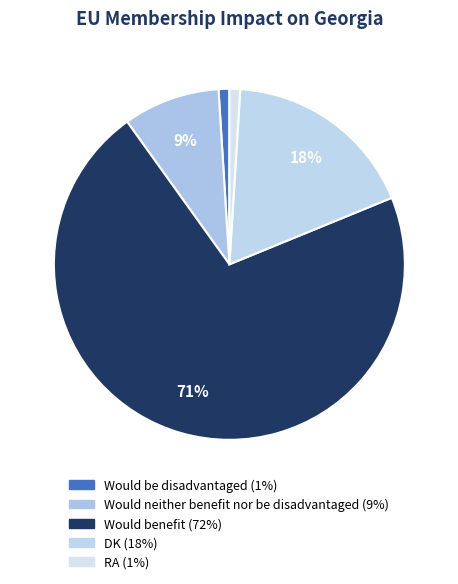

What percentage is the Would benefit slice, to the nearest percent?

71%